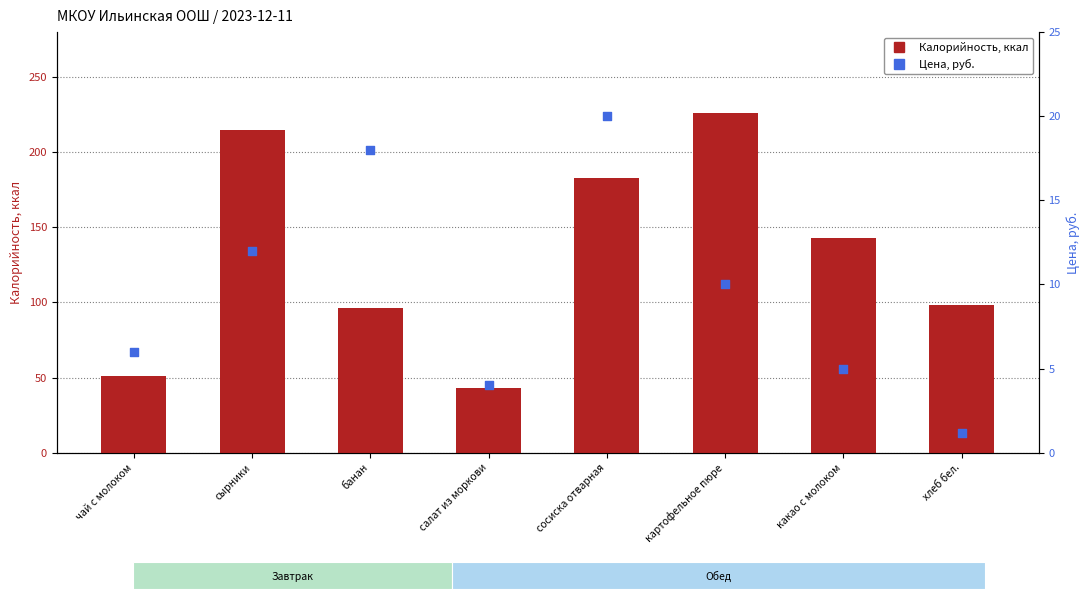

What is the total value across all series at хлеб бел.?

99.2